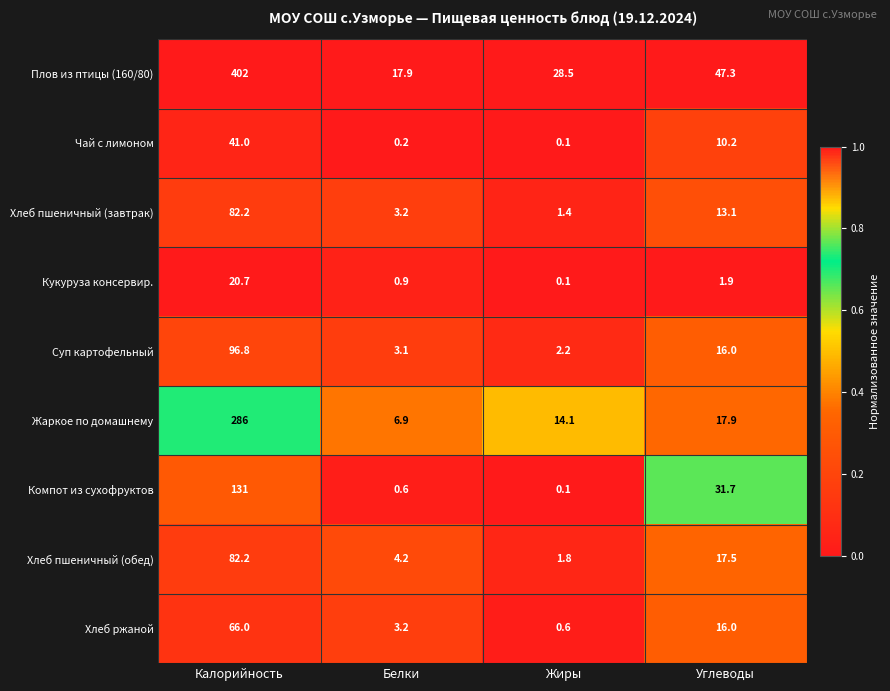

List the labels in order of Кукуруза консервир. value, largest first.

Калорийность, Углеводы, Белки, Жиры